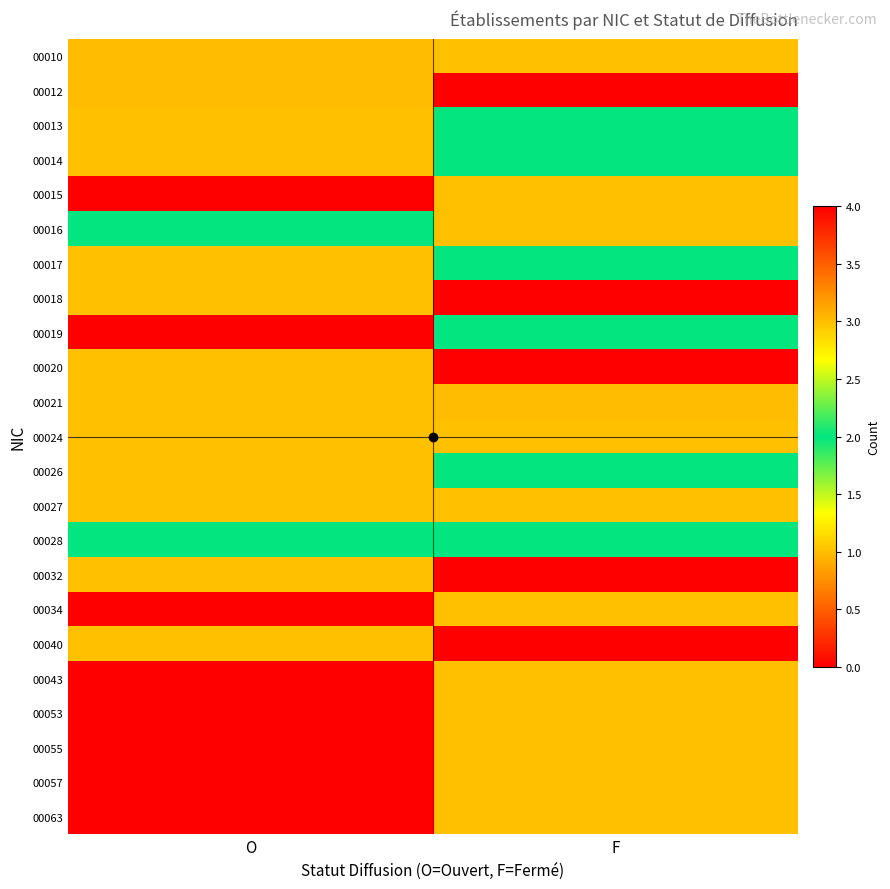

What is the difference between the highest and lowest values at O?

3